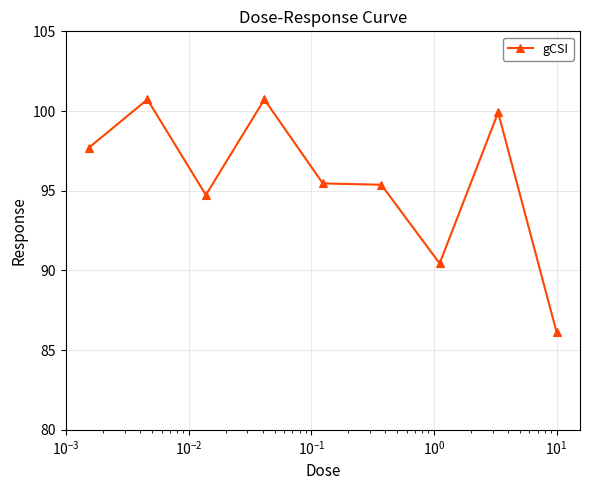

What is the greatest value displayed?

100.7